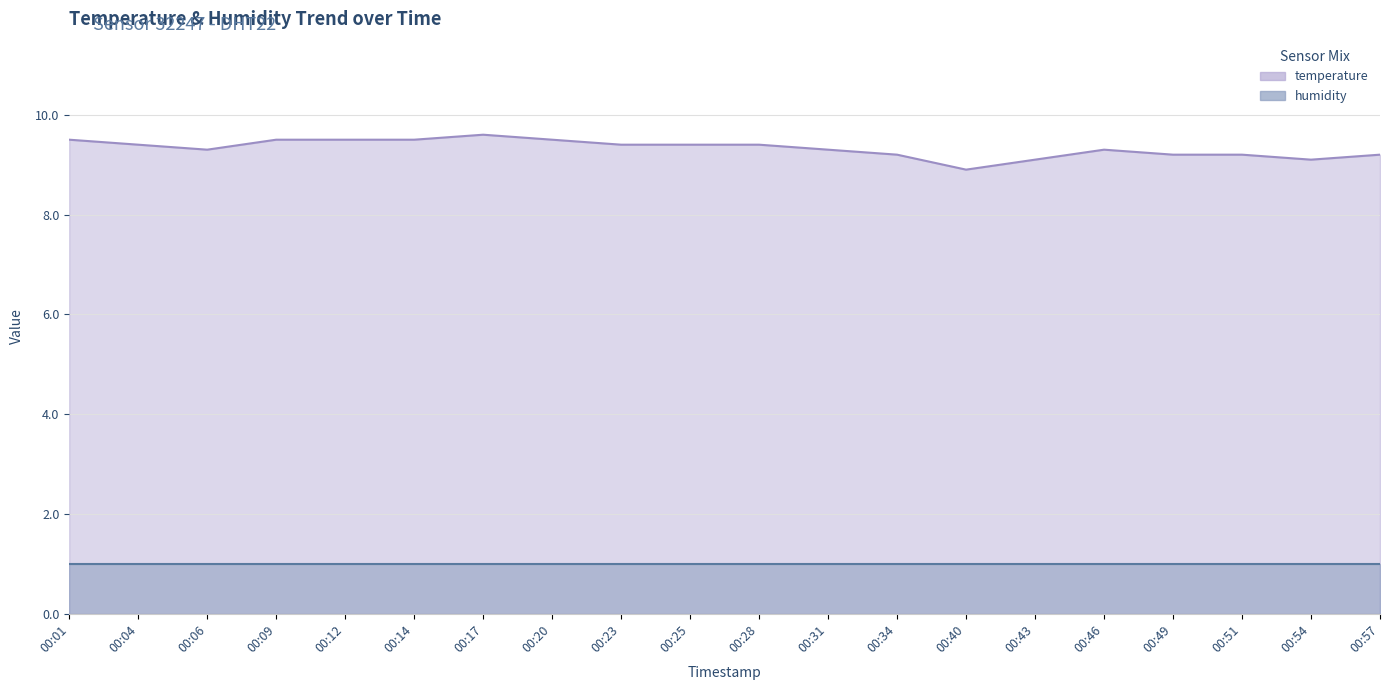

What is the maximum value shown in the chart?

9.6